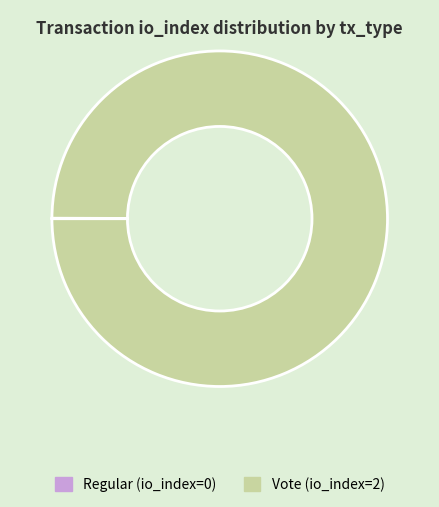

True or false: Vote (io_index=2) accounts for 100% of the total.

True